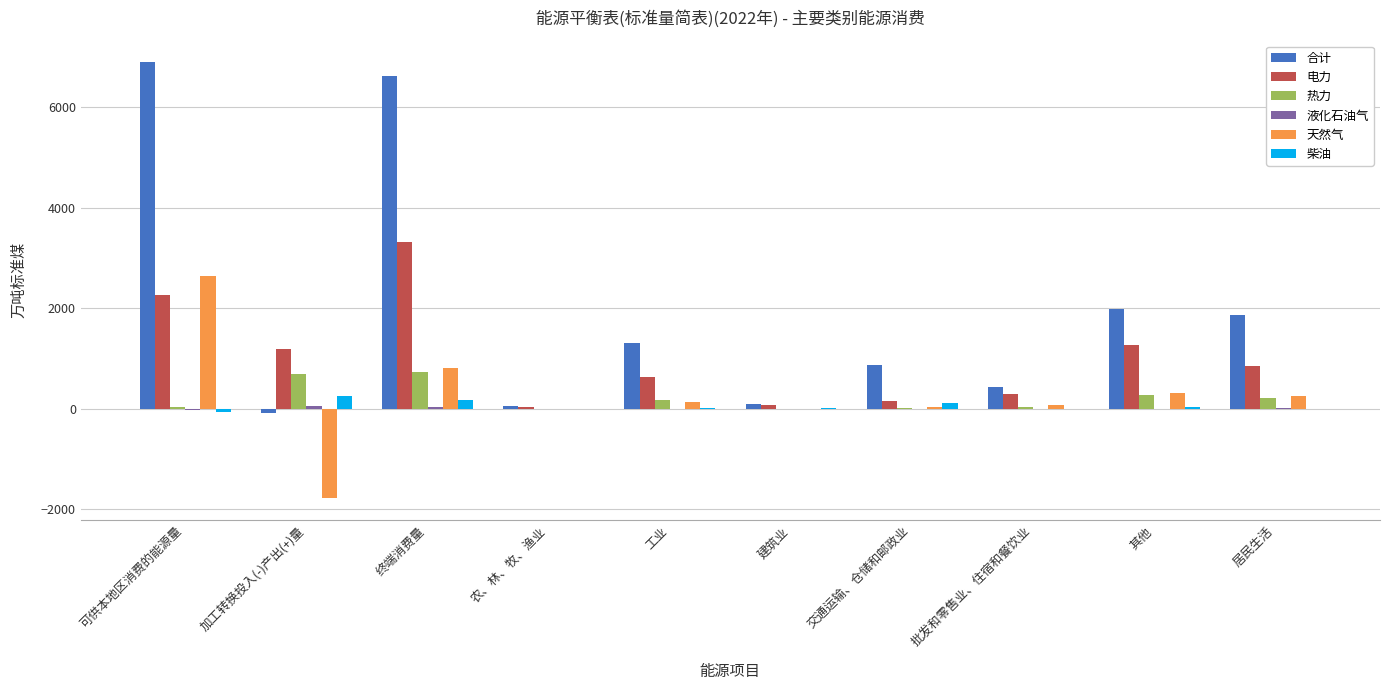

What is the maximum value shown in the chart?

6899.8